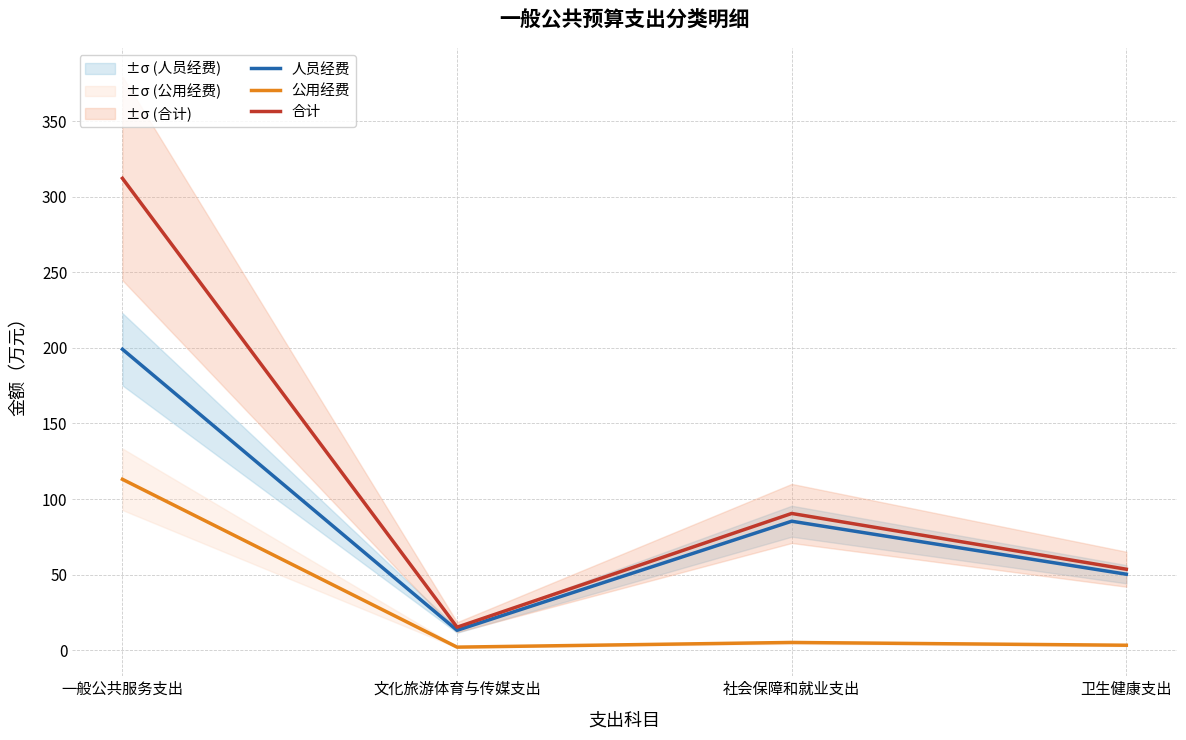

True or false: 人员经费 and 合计 cross at least once.

False